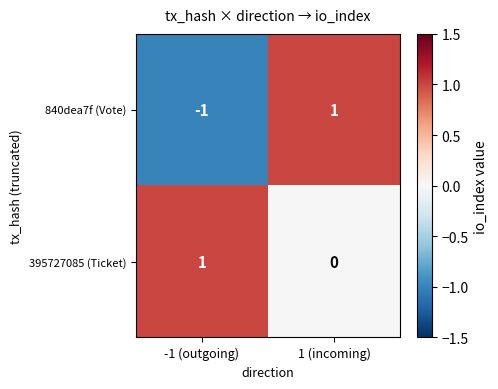

At how many categories does at least one series exceed 0?

2